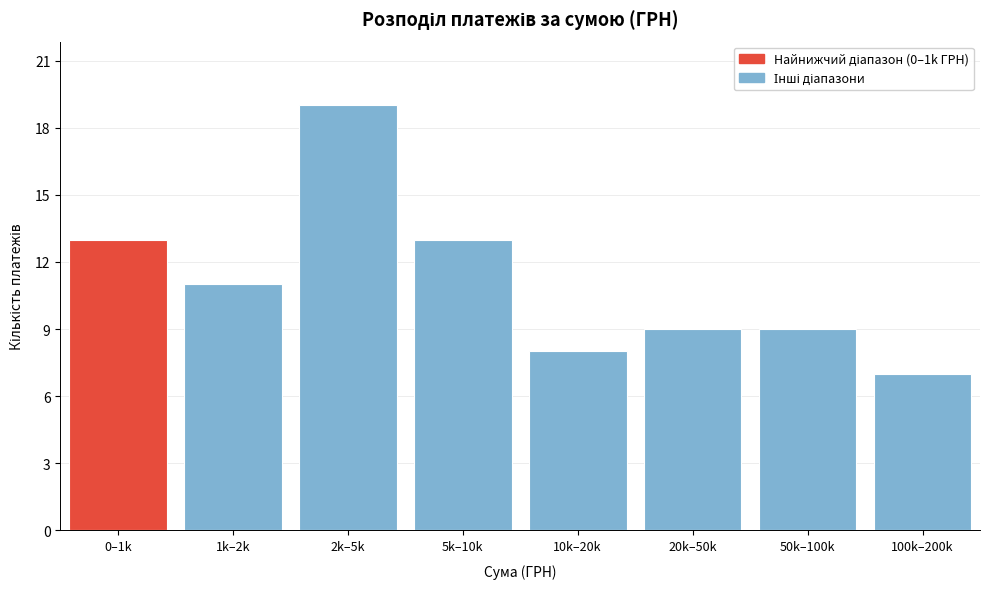

Reading left to right, extract all data points from this chart.

13	11	19	13	8	9	9	7